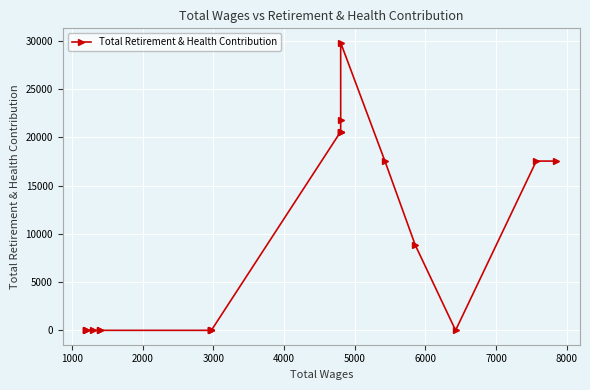

How many points are higher than both their immediate neighbors (excluding endpoints)?

1